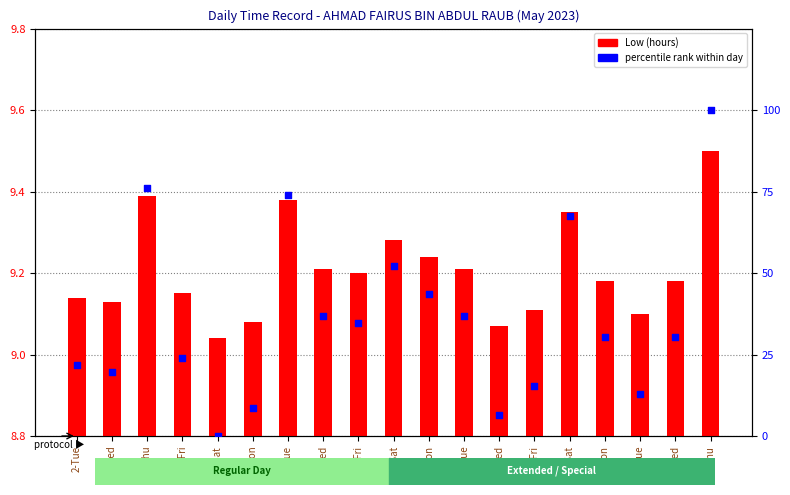

Which series has the largest total across all categories?

percentile rank within day